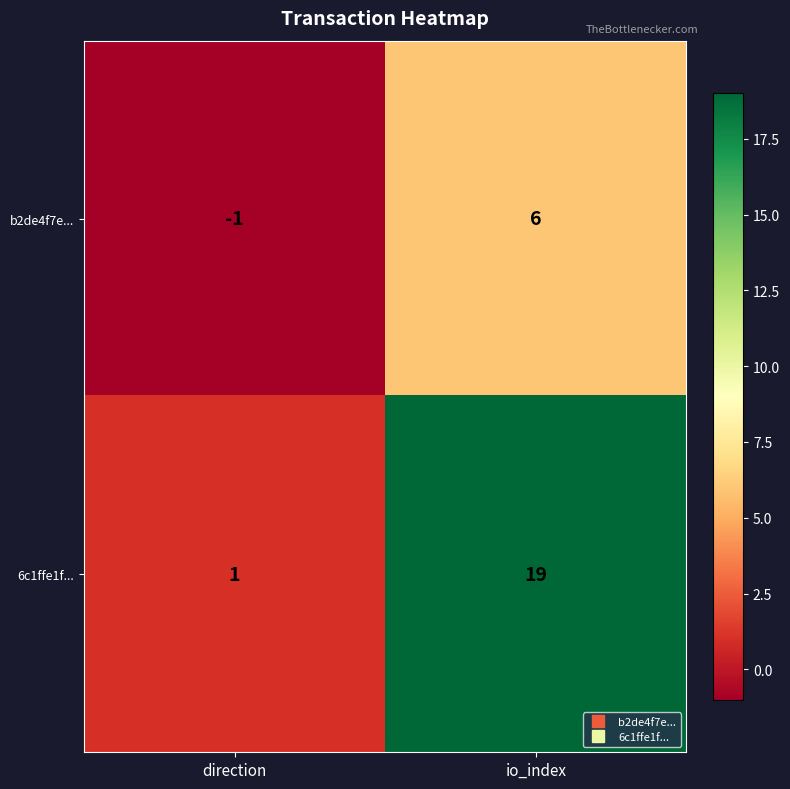

Is it true that b2de4f7e... equals 6 at io_index?

True